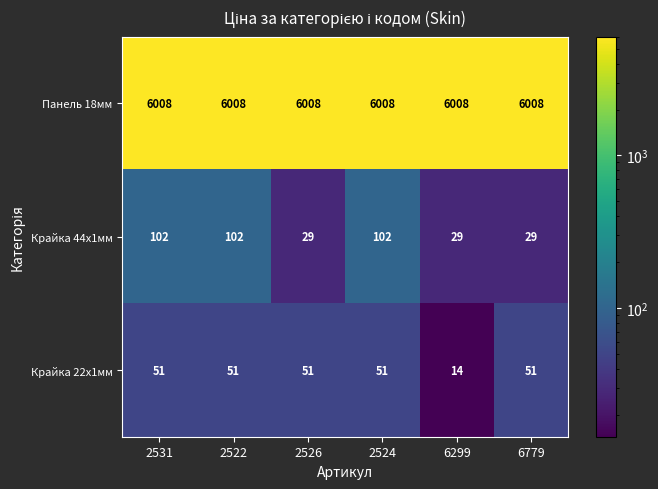

Which label corresponds to the smallest value in the chart?

6299